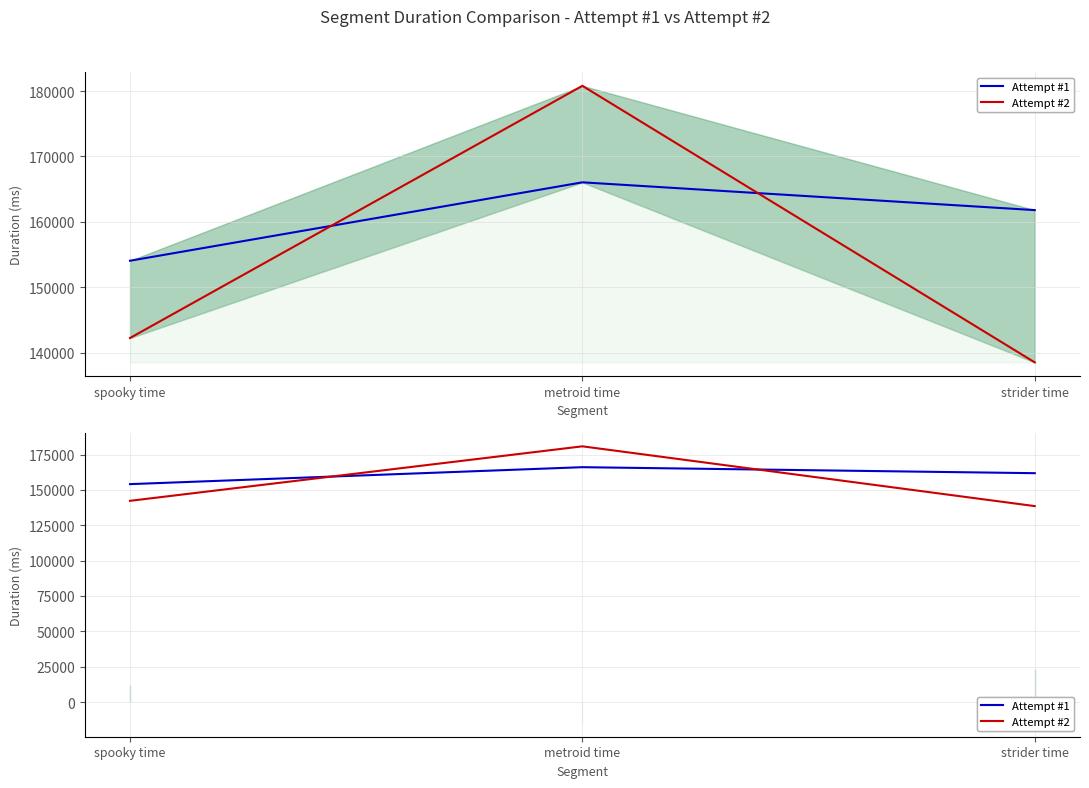

At how many categories does at least one series exceed 165674?

1